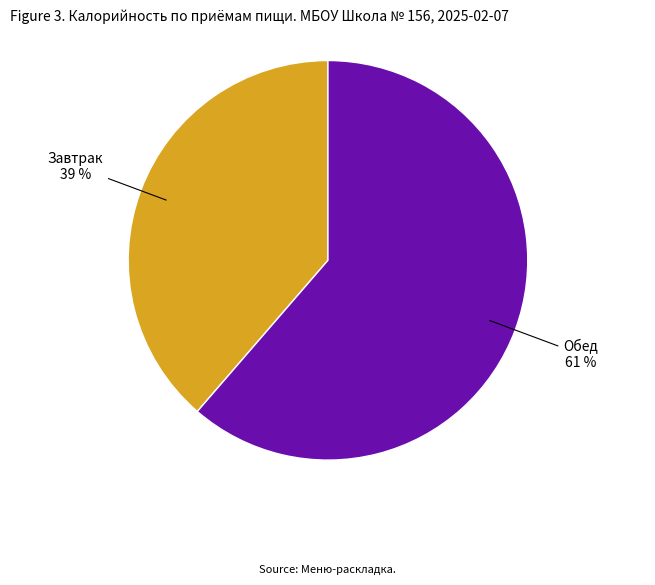

Does any single category account for the majority?

Yes